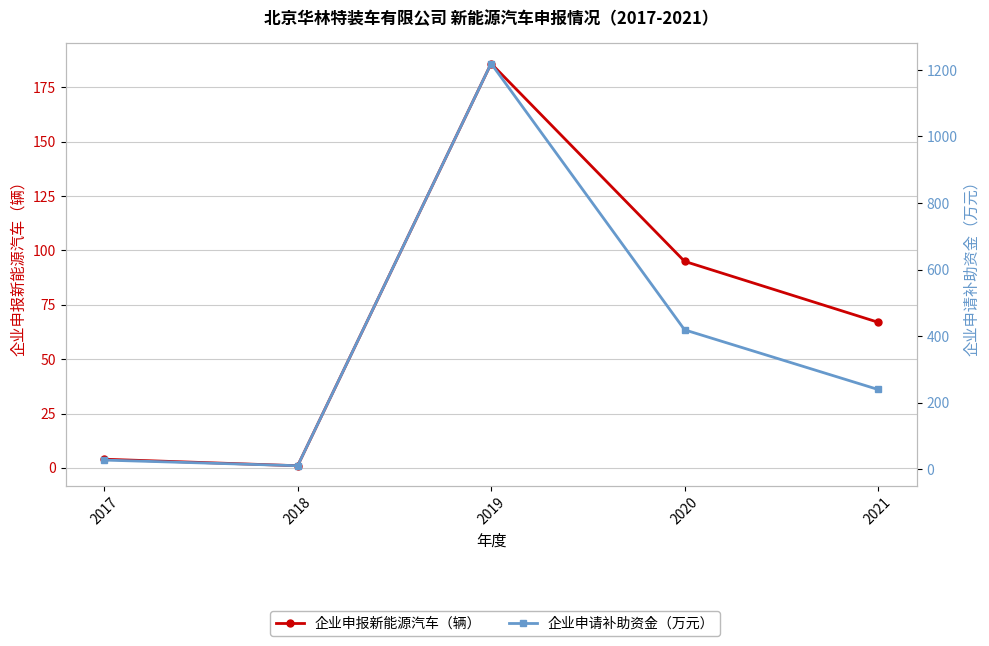

What is the value of the 企业申请补助资金（万元） point at the 4th from the left?

418.6